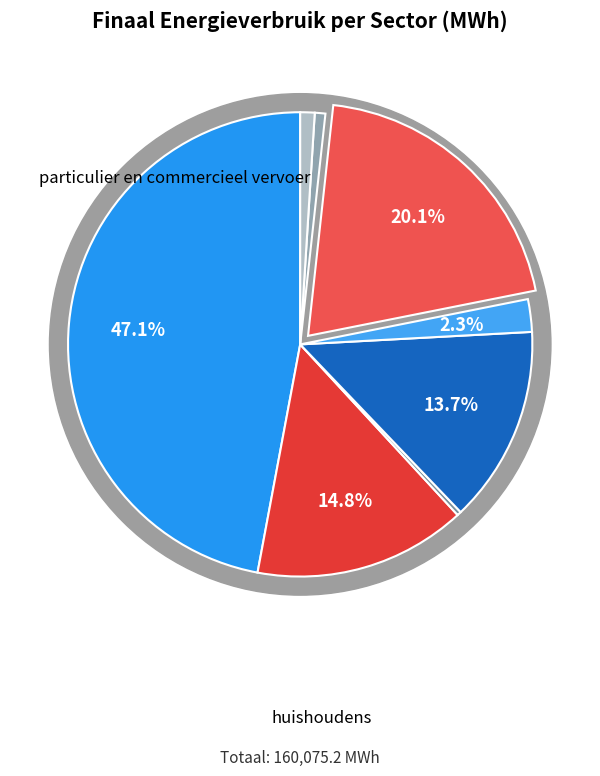

Rank the categories by value from highest to lowest.

huishoudens, particulier en commercieel vervoer, tertiair, landbouw, industrie (niet-ETS), niet toegekend, openbaar vervoer, openbare verlichting